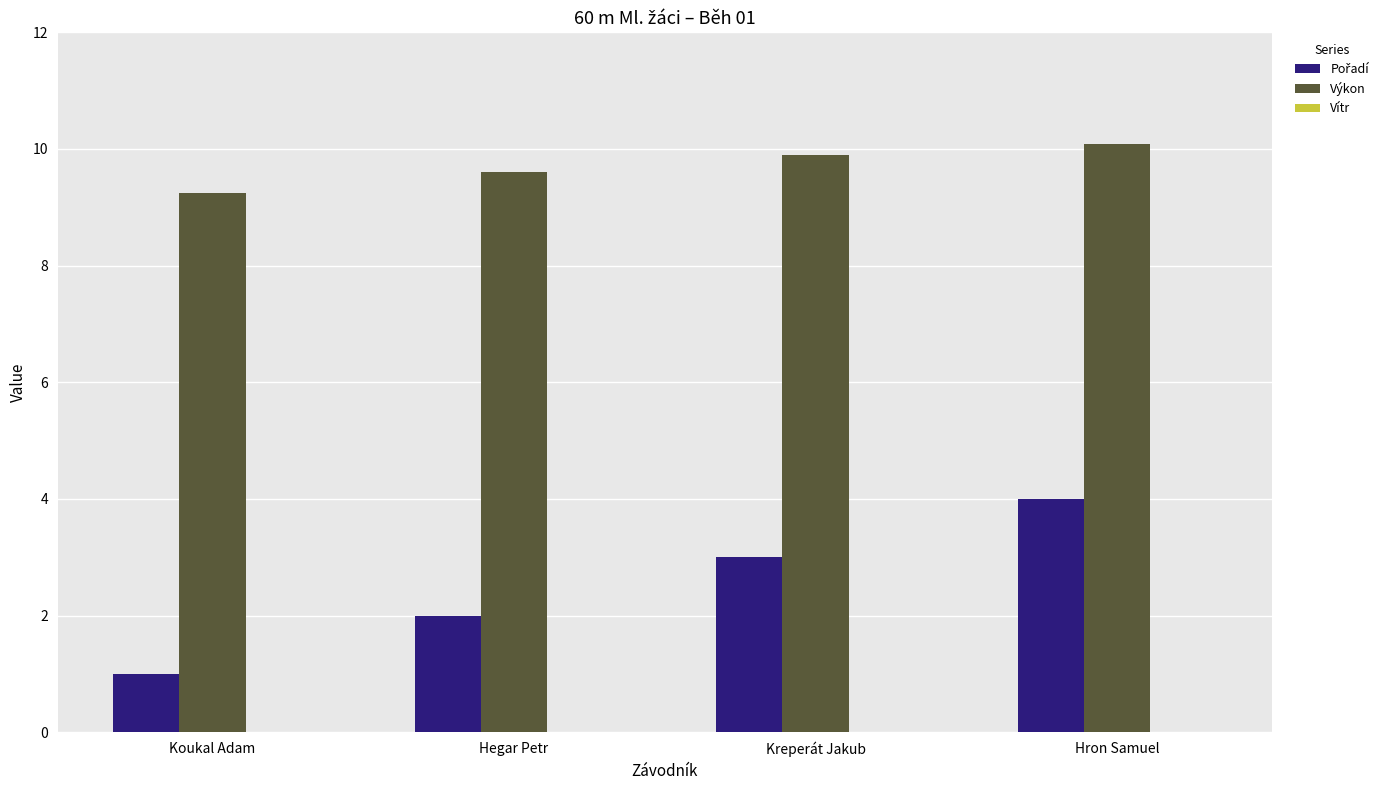

At which category is the sum across all series the highest?

Hron Samuel